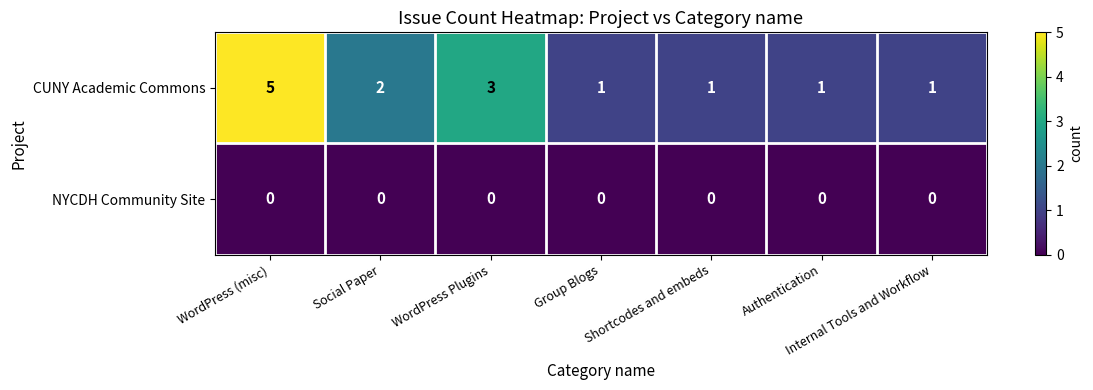

At which category is the sum across all series the highest?

WordPress (misc)